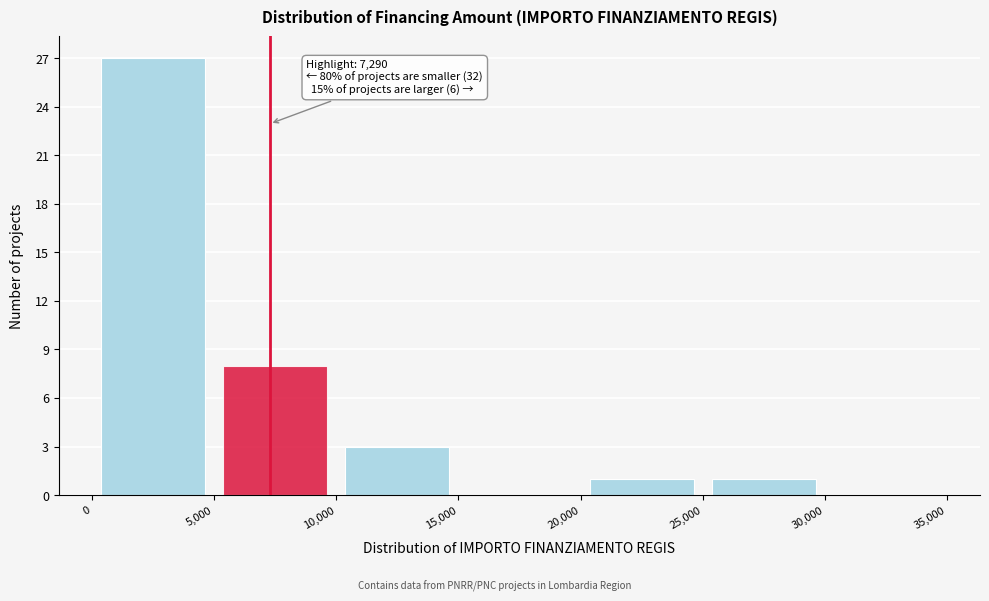

Which range on the x-axis has the tallest bar?

0 to 5,000